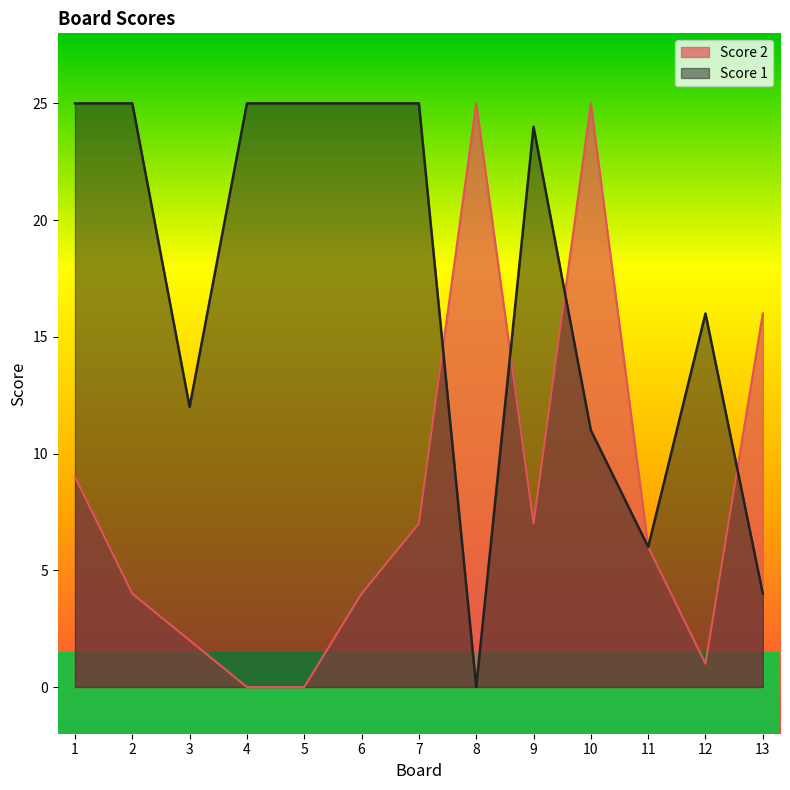

Rank the series by their maximum value, from highest to lowest.

Score 1, Score 2